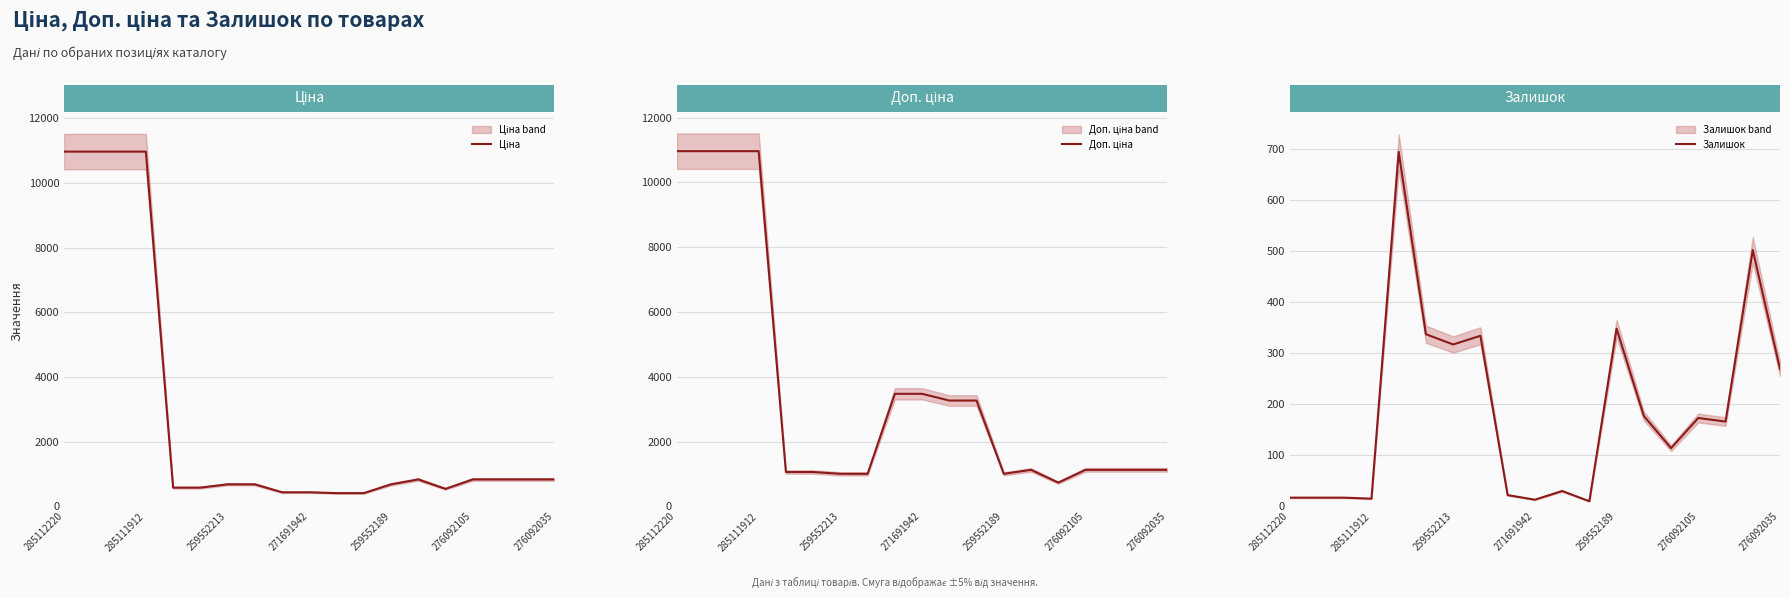

True or false: Залишок and Доп. ціна intersect in this chart.

False